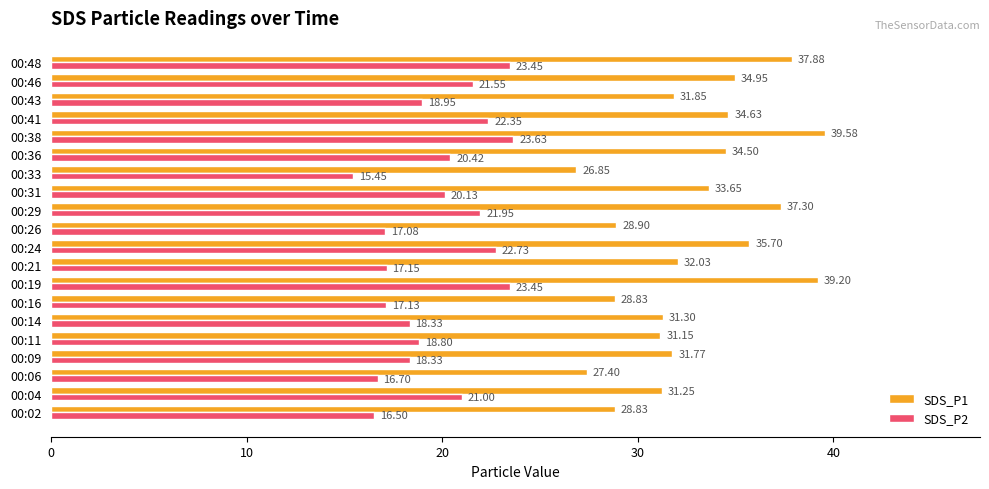

Which series has the widest spread of values?

SDS_P1